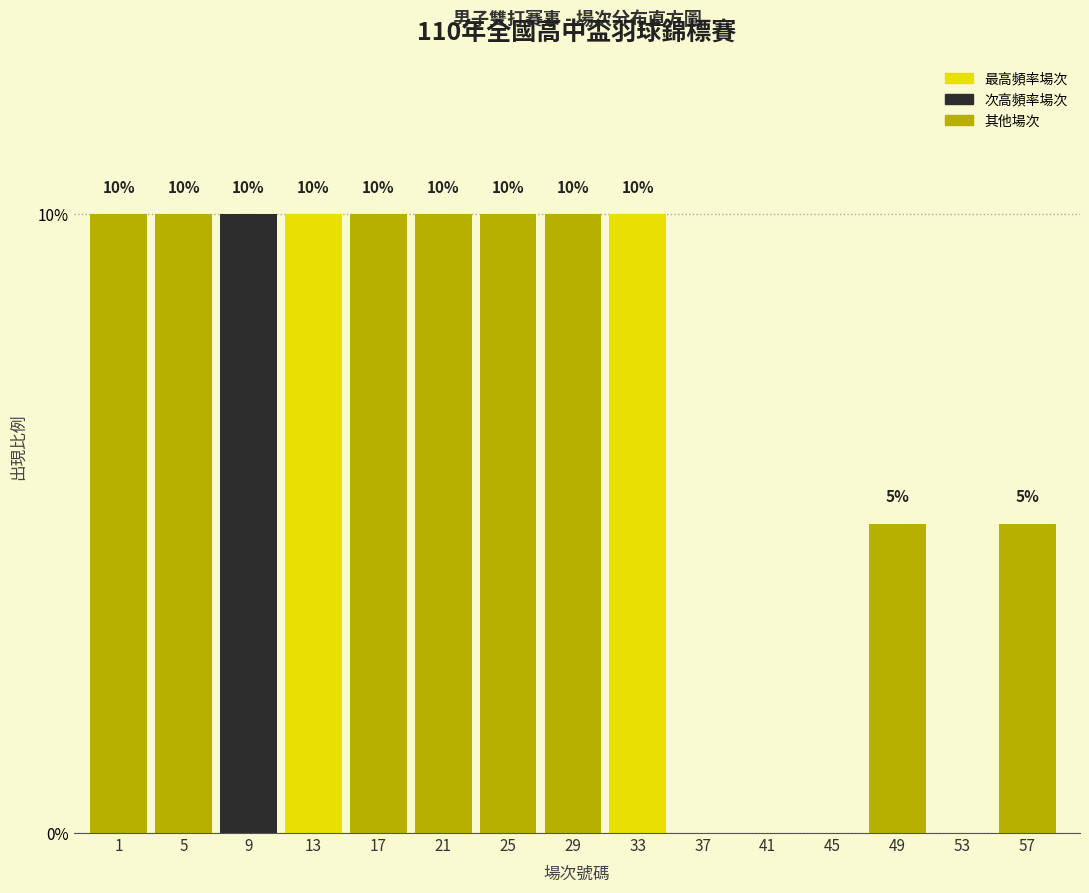

Reading left to right, extract all data points from this chart.

1=10	5=10	9=10	13=10	17=10	21=10	25=10	29=10	33=10	37=0	41=0	45=0	49=5	53=0	57=5